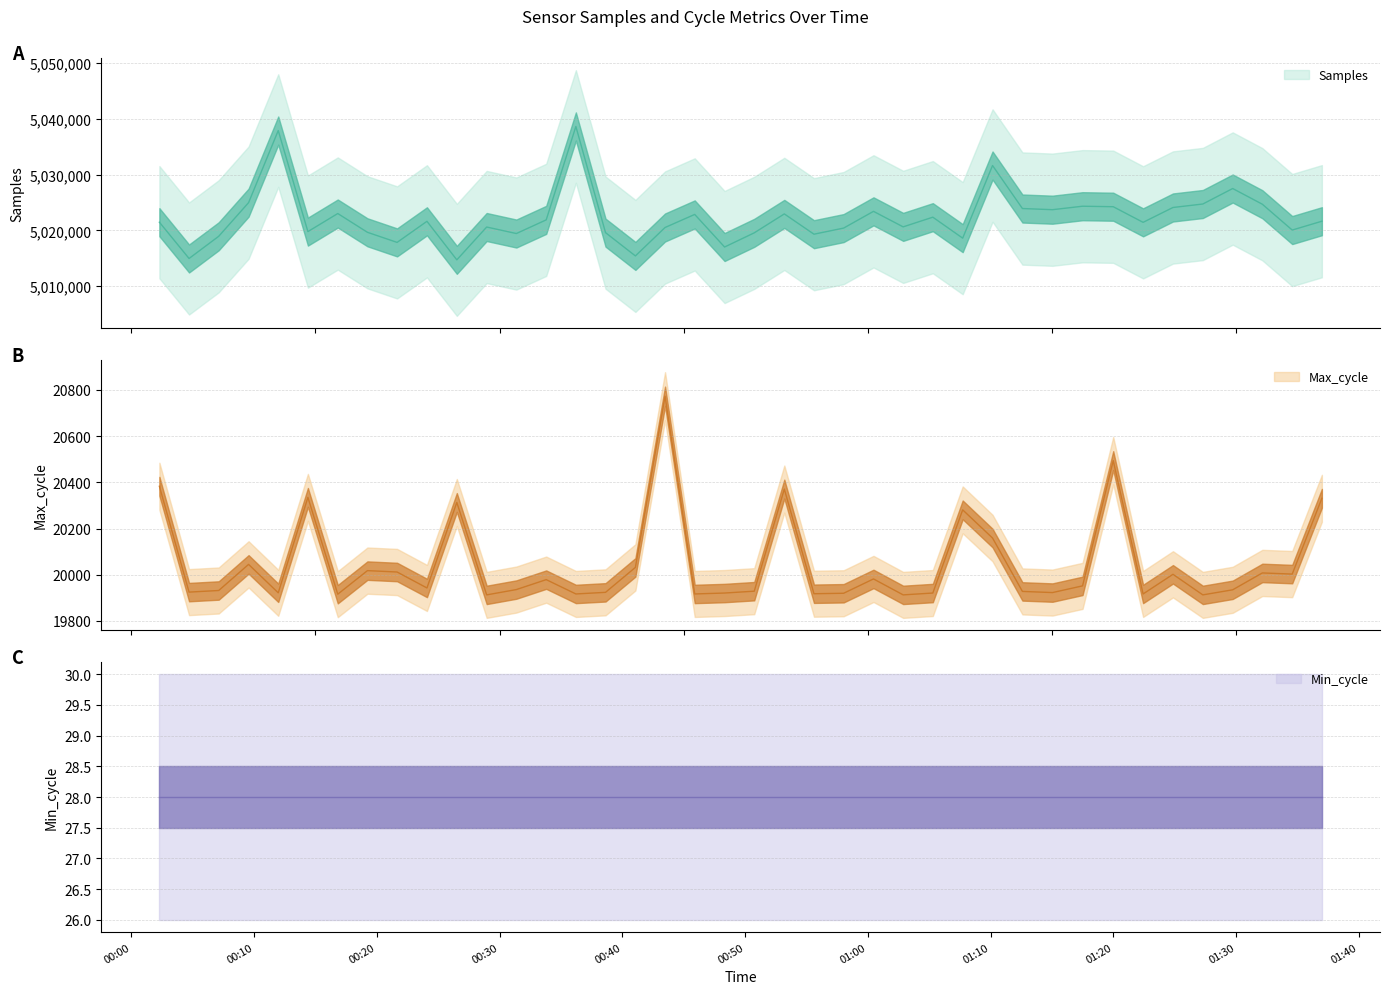

True or false: Max_cycle has more than 1 points higher than both neighbors.

True